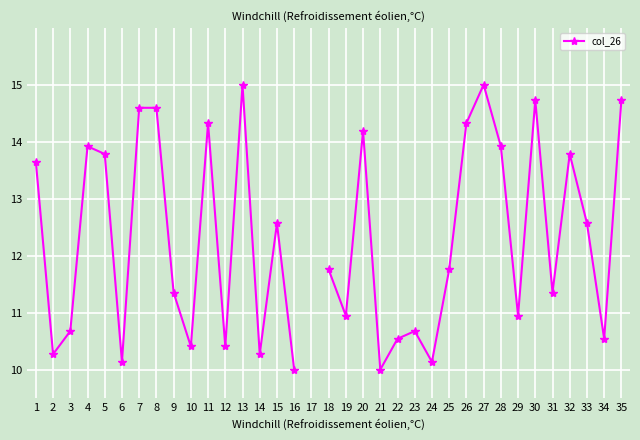

How many points are higher than both their immediate neighbors (excluding endpoints)?

9